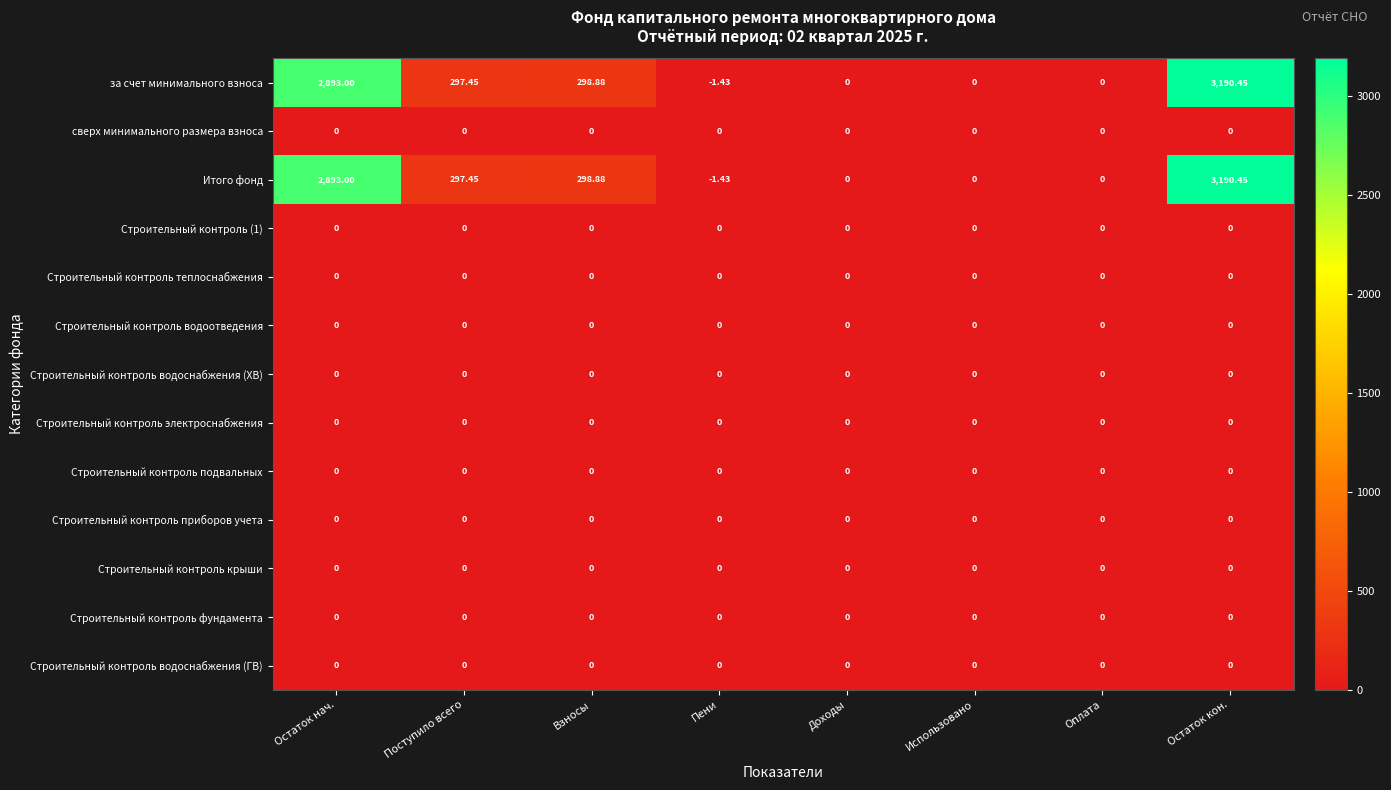

At which category is the sum across all series the highest?

Остаток кон.